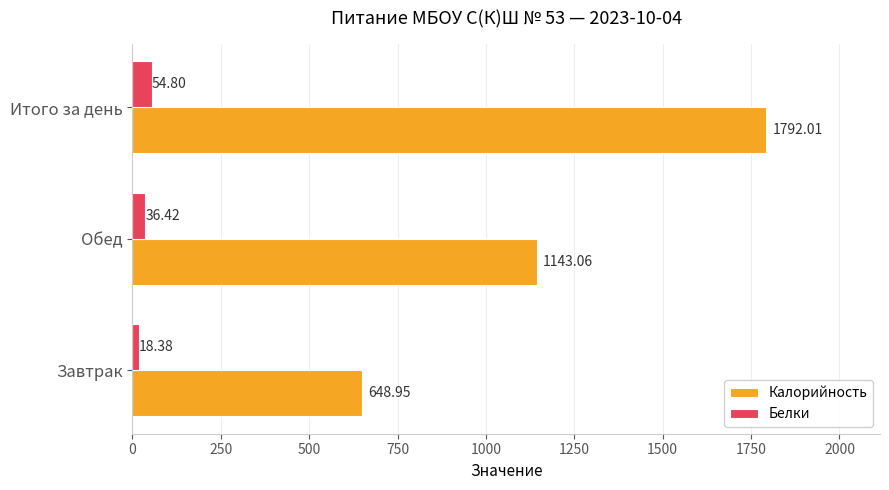

What is the difference between the maximum and minimum values in the Калорийность series?

1143.1